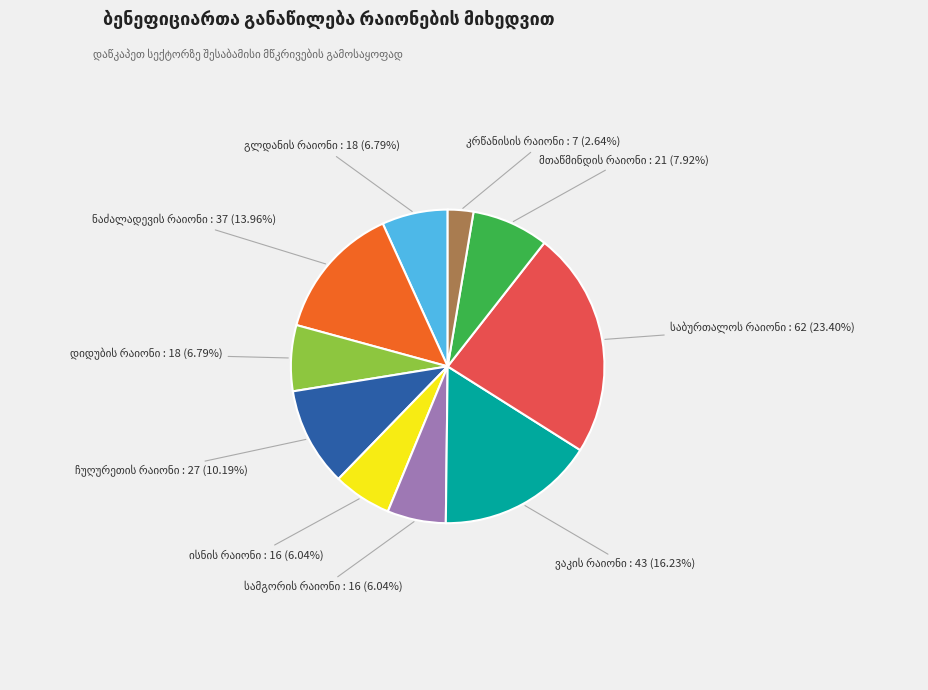

How many slices are in this pie chart?

10